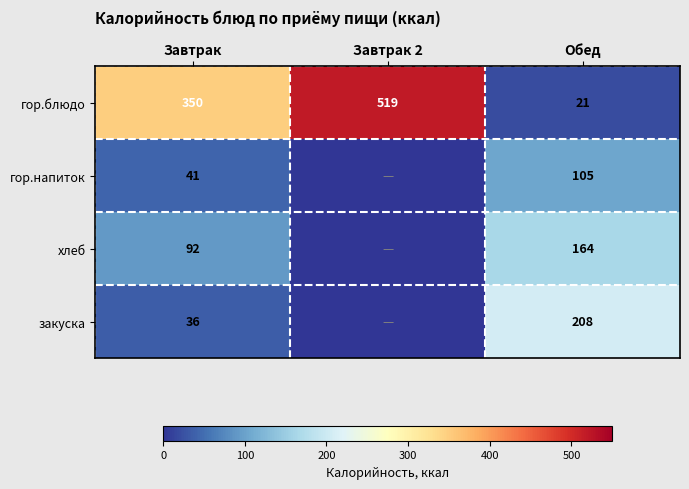

At how many categories does at least one series exceed 331?

2